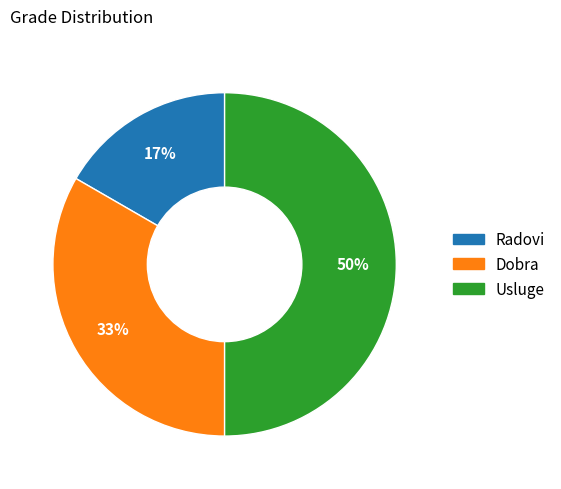

Rank the categories by value from lowest to highest.

Radovi, Dobra, Usluge